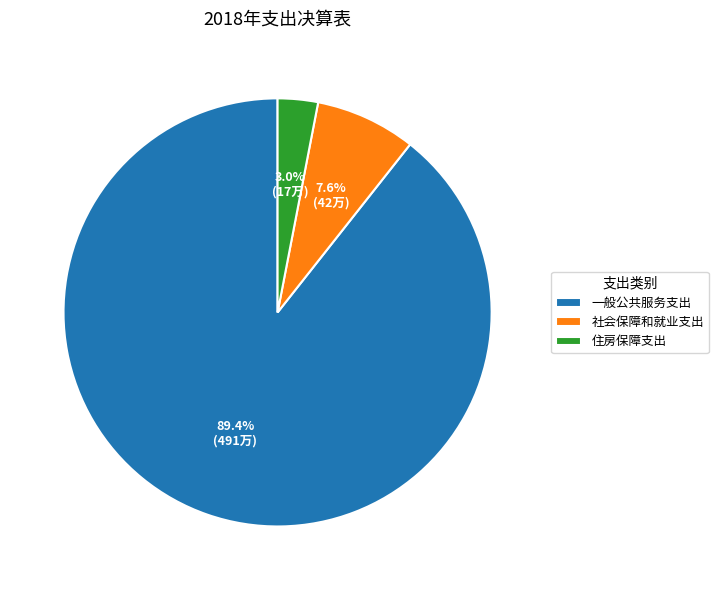

Is there a majority slice in this chart?

Yes